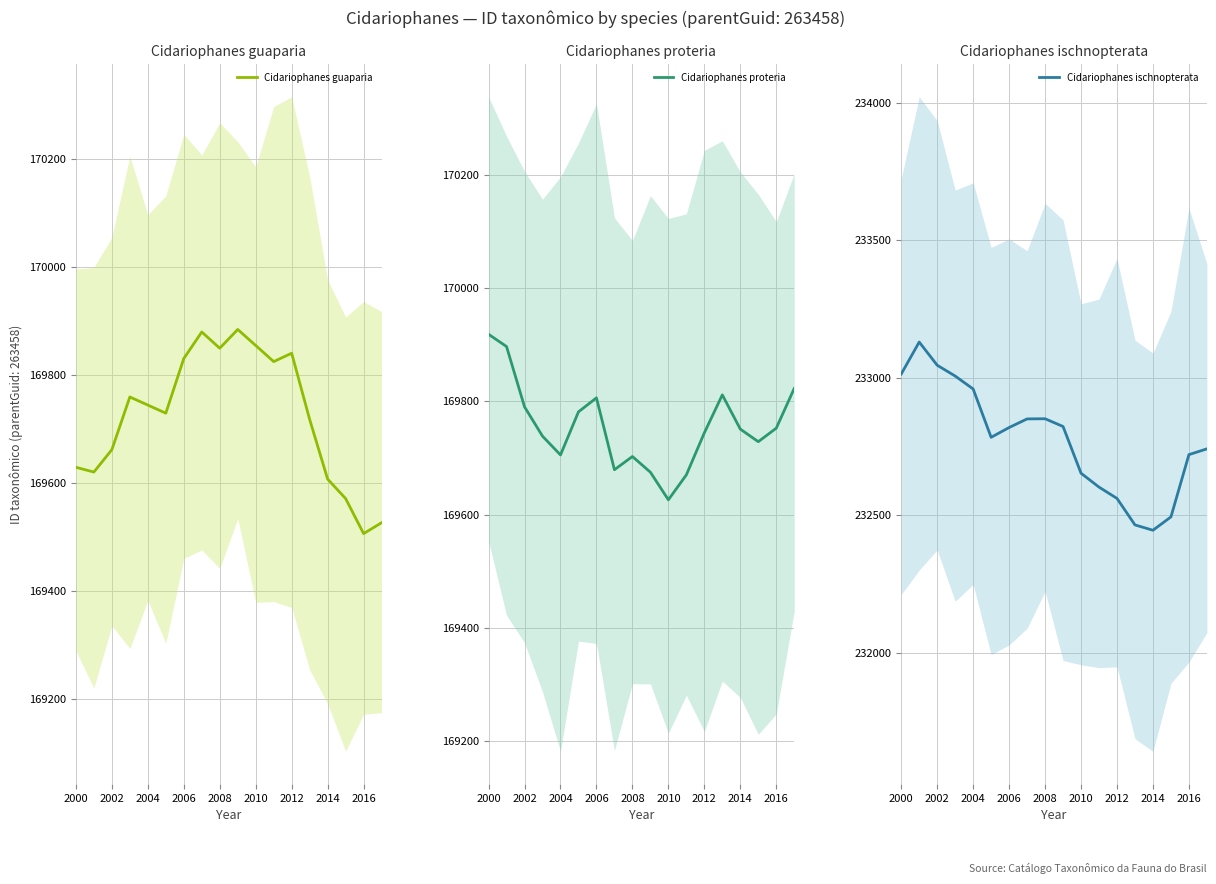

Is it true that Cidariophanes guaparia equals 272178.7 at 2010?

False